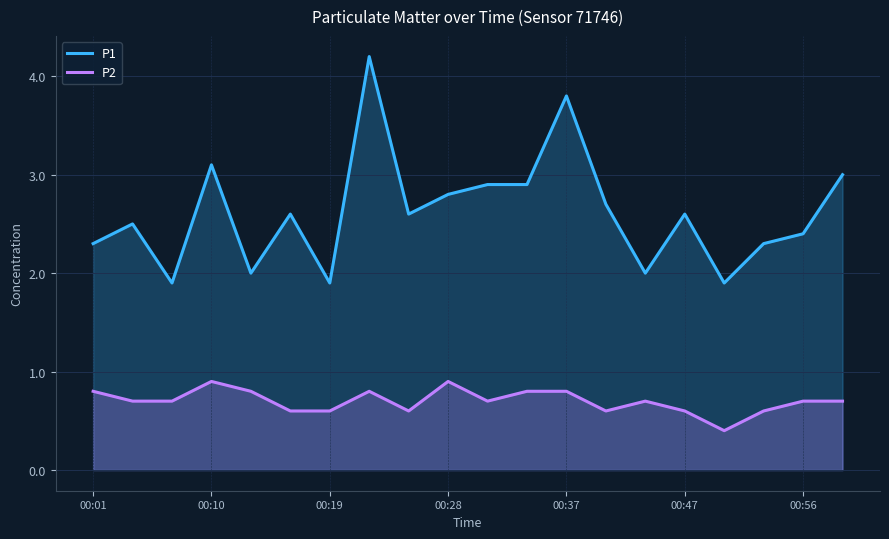

What is the difference between the P2 values at 00:10 and 00:37?

0.1